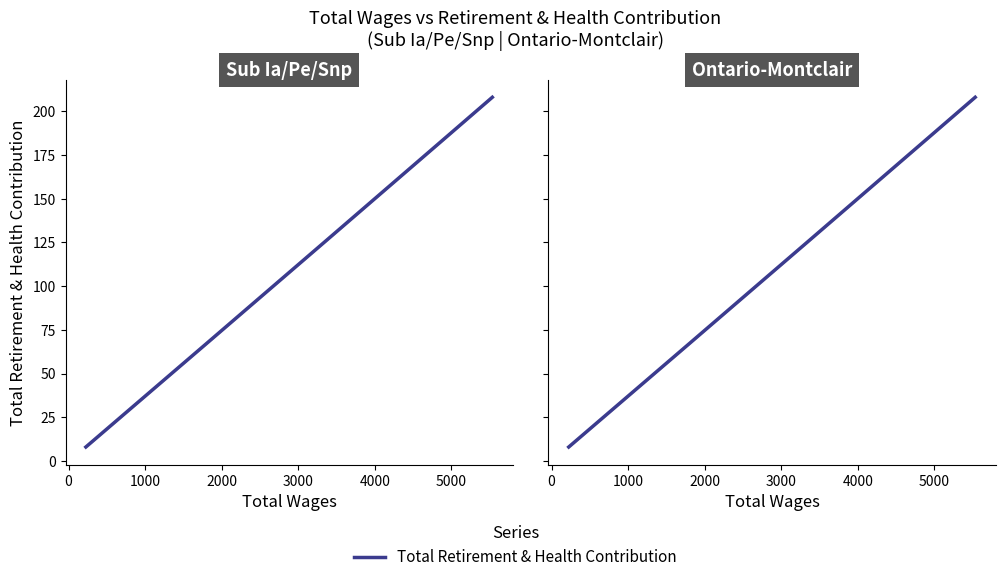

What is the difference between the maximum and minimum values?

200